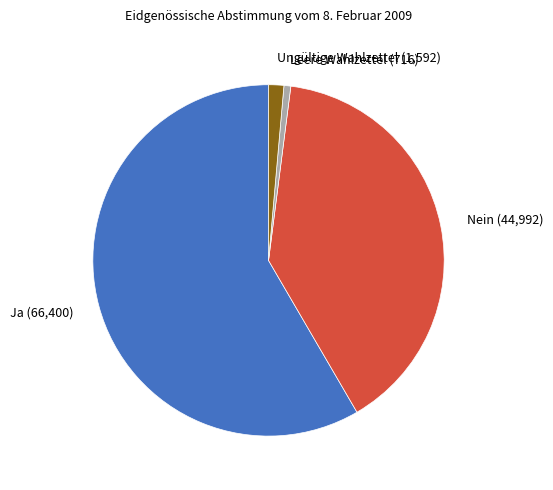

Is it true that Nein is 40% of the pie?

True